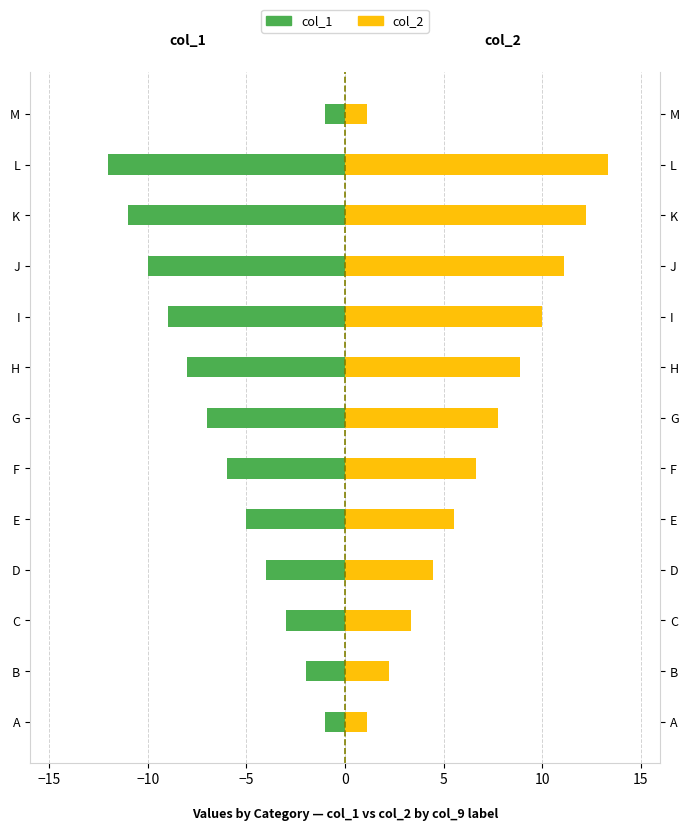

Does the chart contain any negative values?

Yes